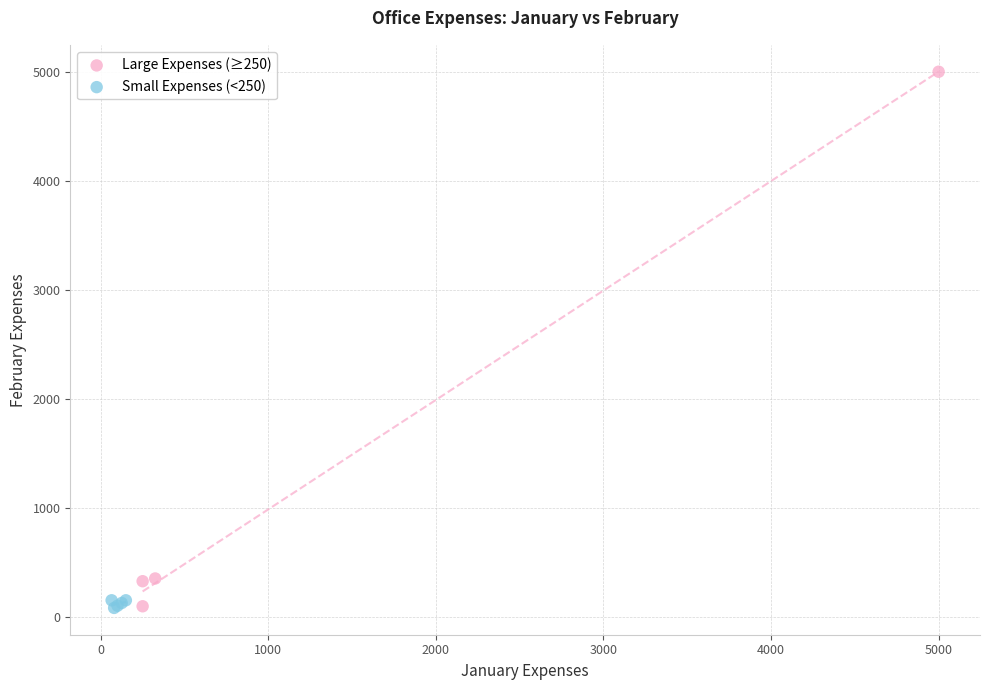

Which series has the widest spread of Y values?

Large Expenses (≥250)